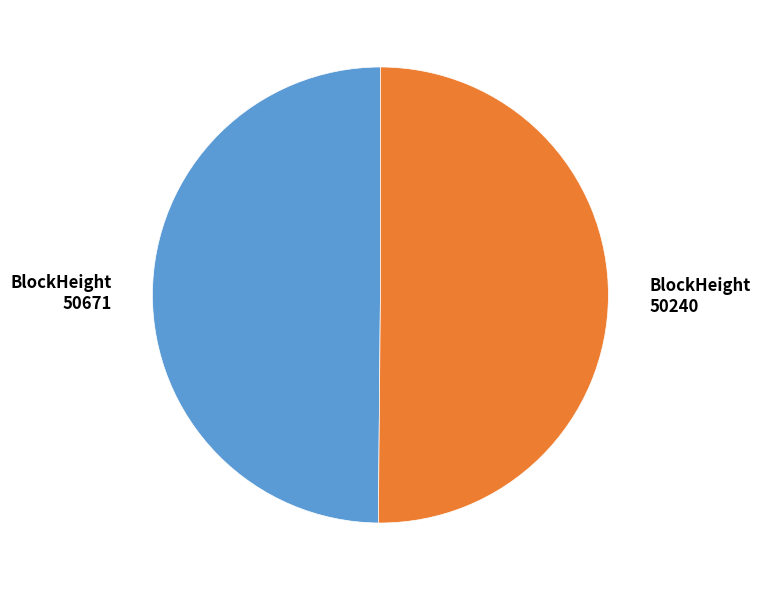

Is it true that BlockHeight 50240 is 50% of the pie?

True